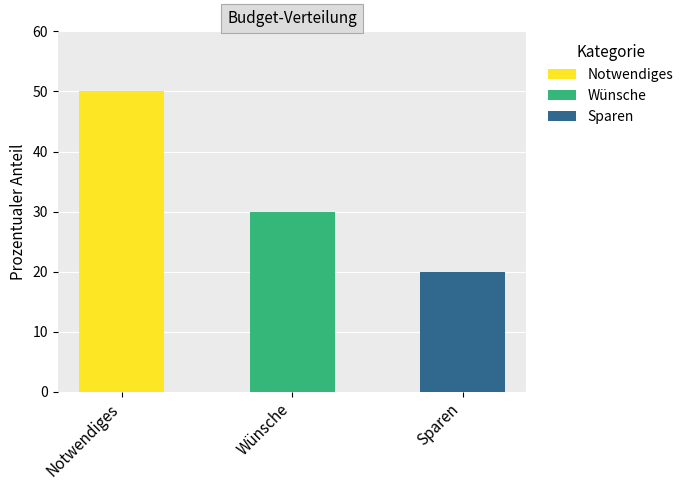

What is the ratio of the value at Wünsche to the value at Notwendiges?

0.6